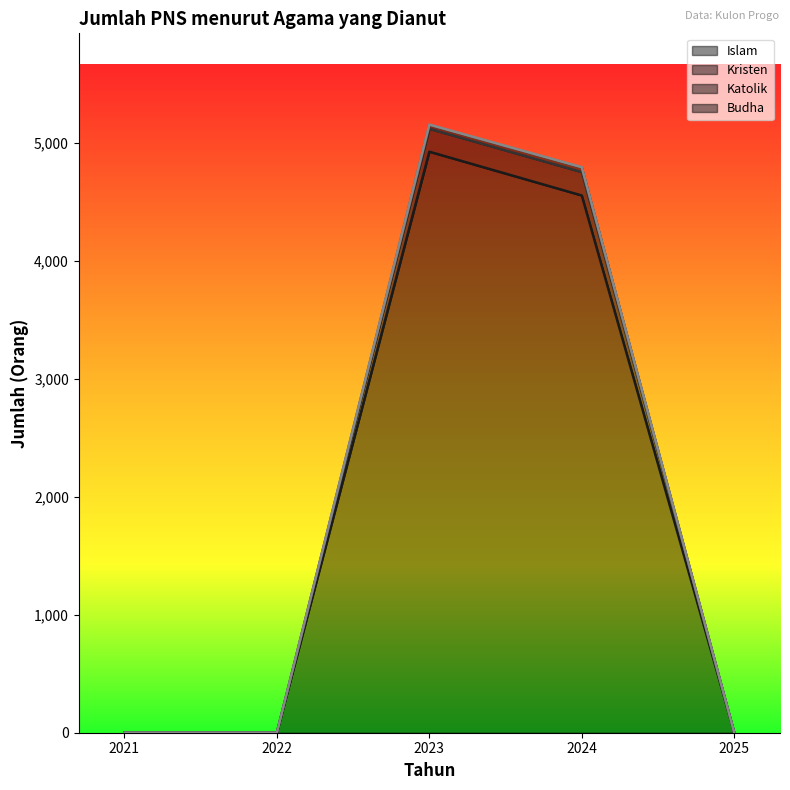

At which label is Islam closest to 2461?

2024